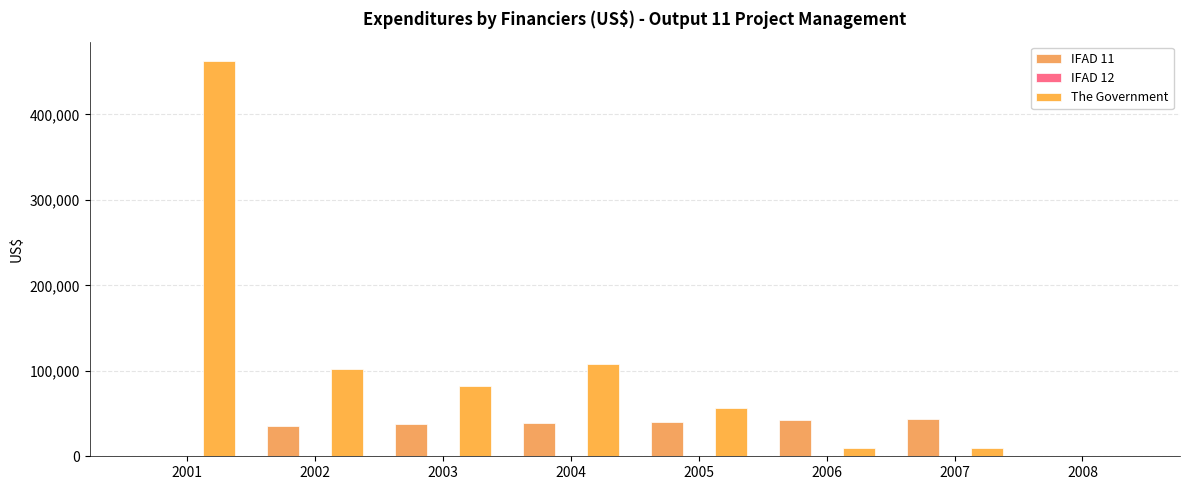

What is the difference between the IFAD 11 values at 2008 and 2002?

35969.7